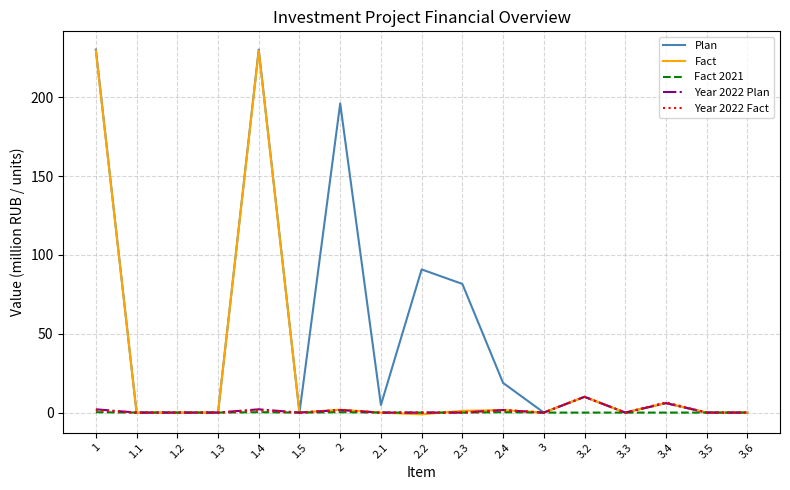

How many categories are shown in the chart?

17